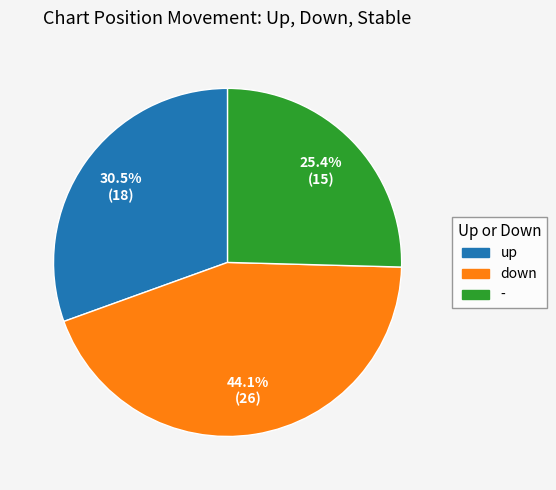

Combined, what portion of the pie is down and up?

74.6%